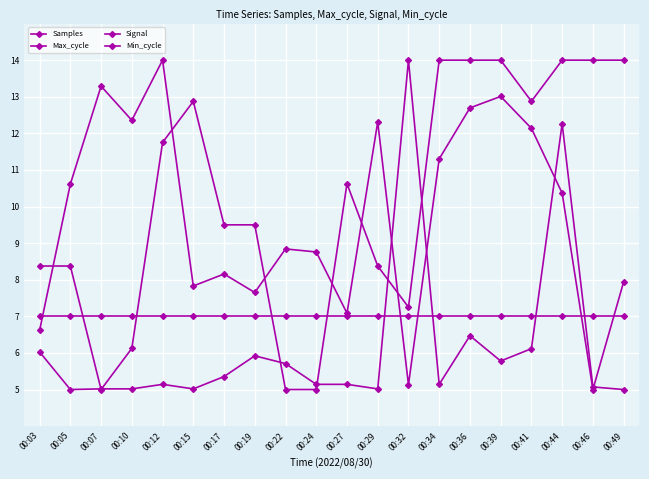

What is the approximate value of Max_cycle at 00:10?

5.0